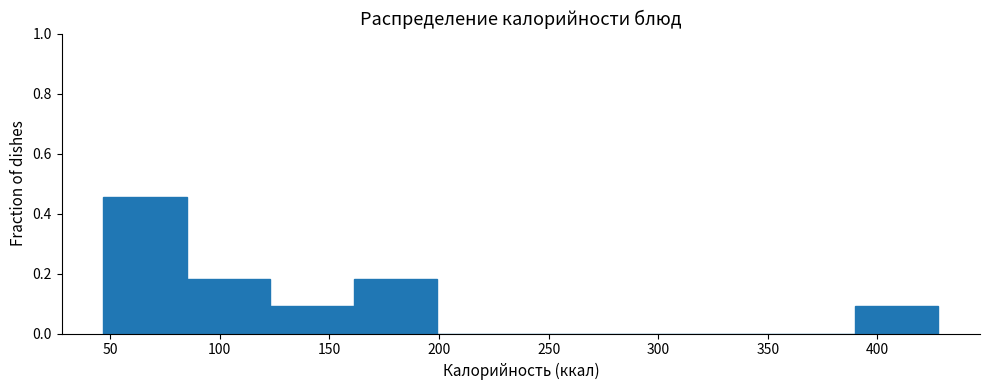

Which range on the x-axis has the tallest bar?

45 to 85